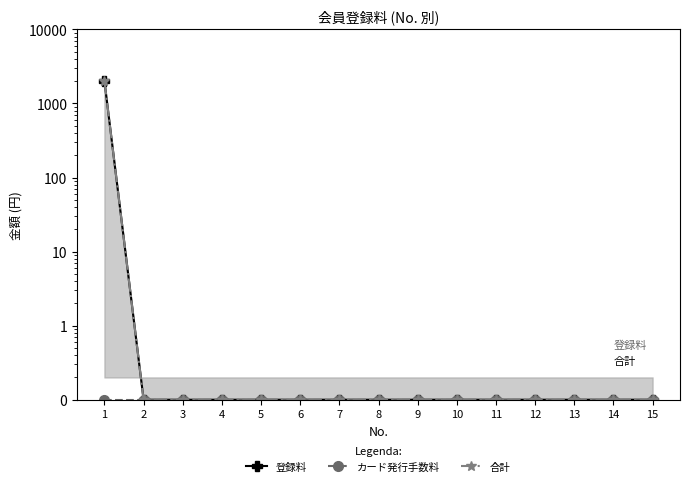

True or false: 登録料 and カード発行手数料 cross at least once.

False